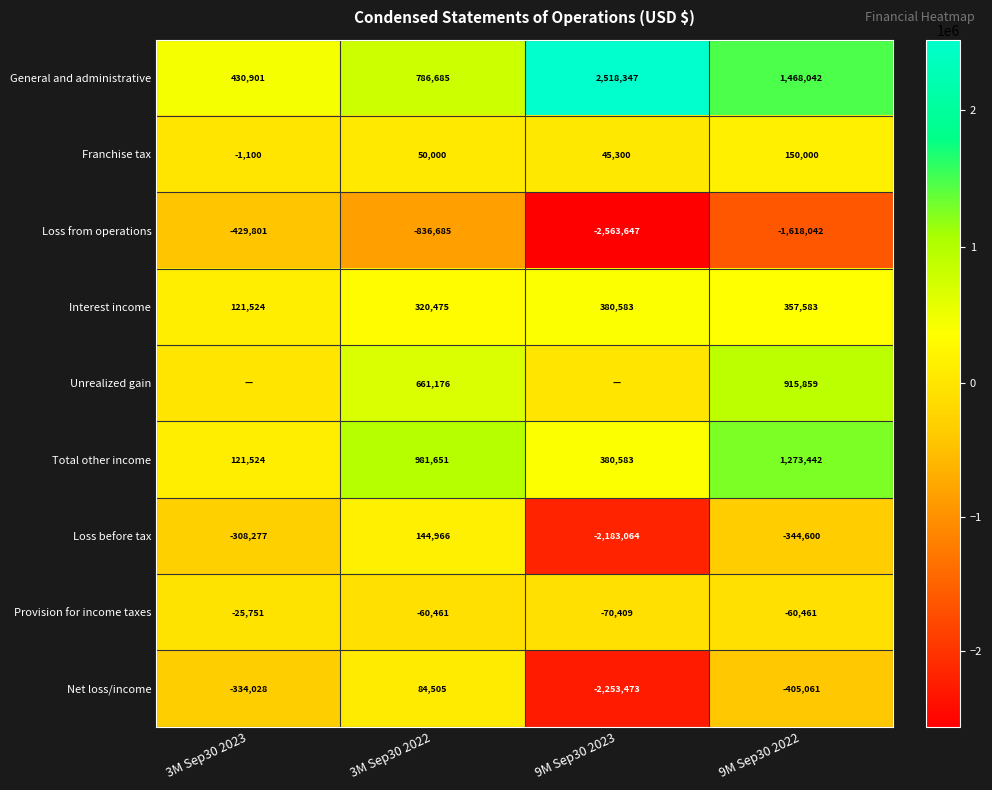

What is the sum of the General and administrative values at 9M Sep30 2023 and 3M Sep30 2022?

3305032